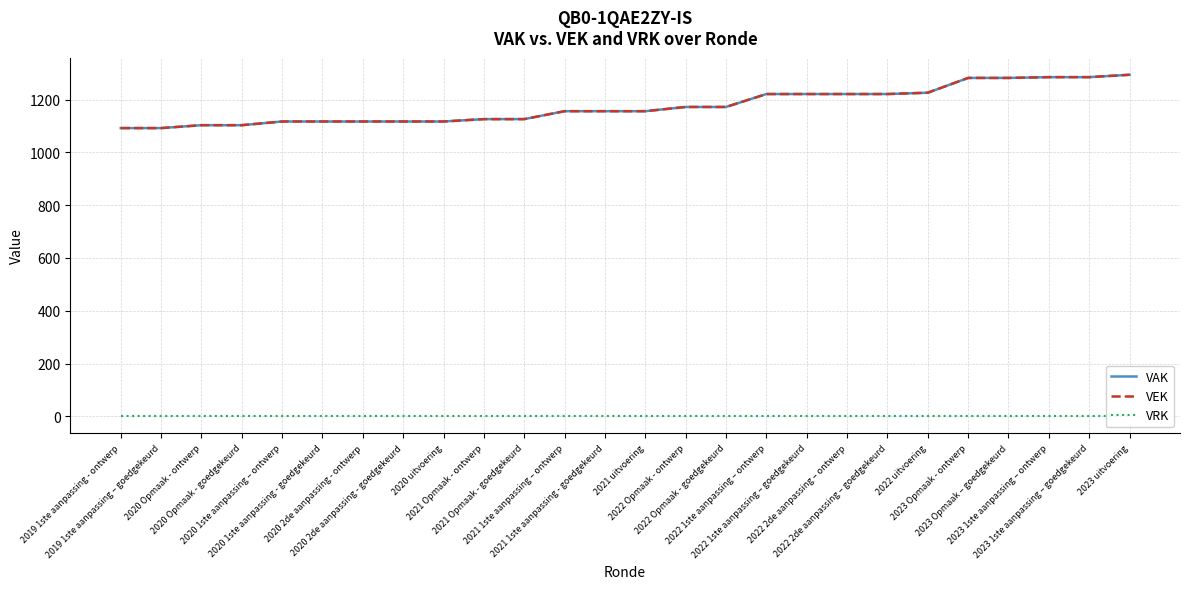

What is the difference between the VAK values at 2021 Opmaak - ontwerp and 2021 uitvoering?

30